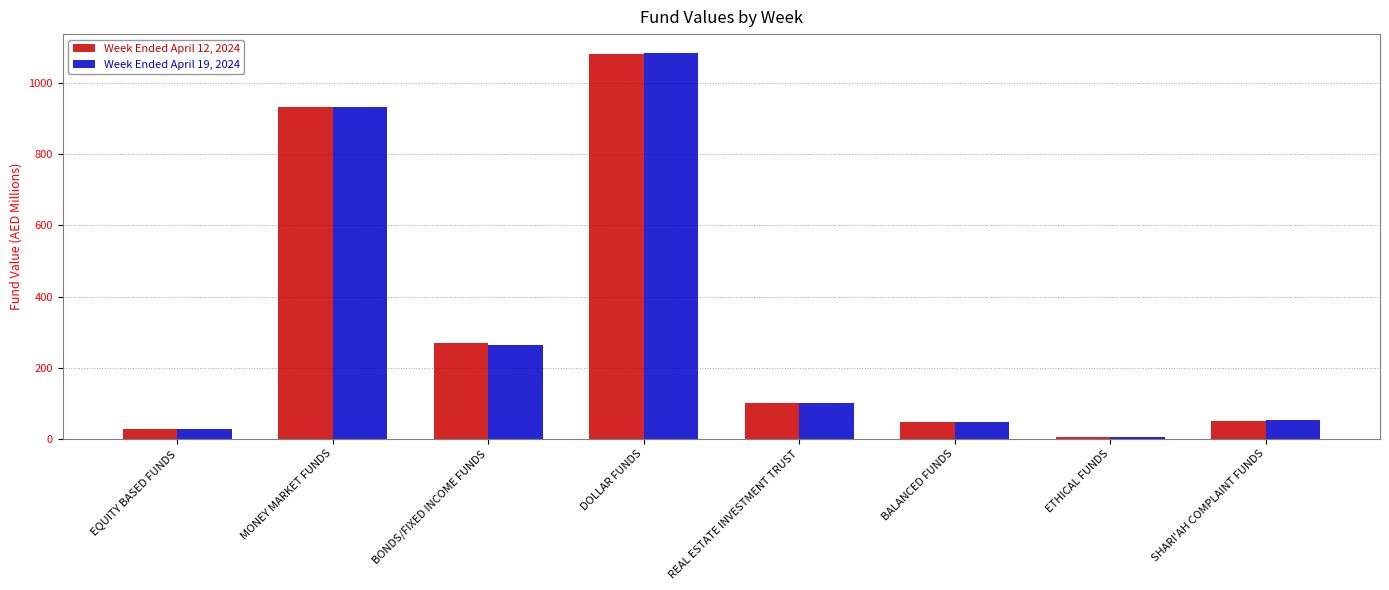

The Week Ended April 12, 2024 series shows 1082.4 at DOLLAR FUNDS. True or false?

True